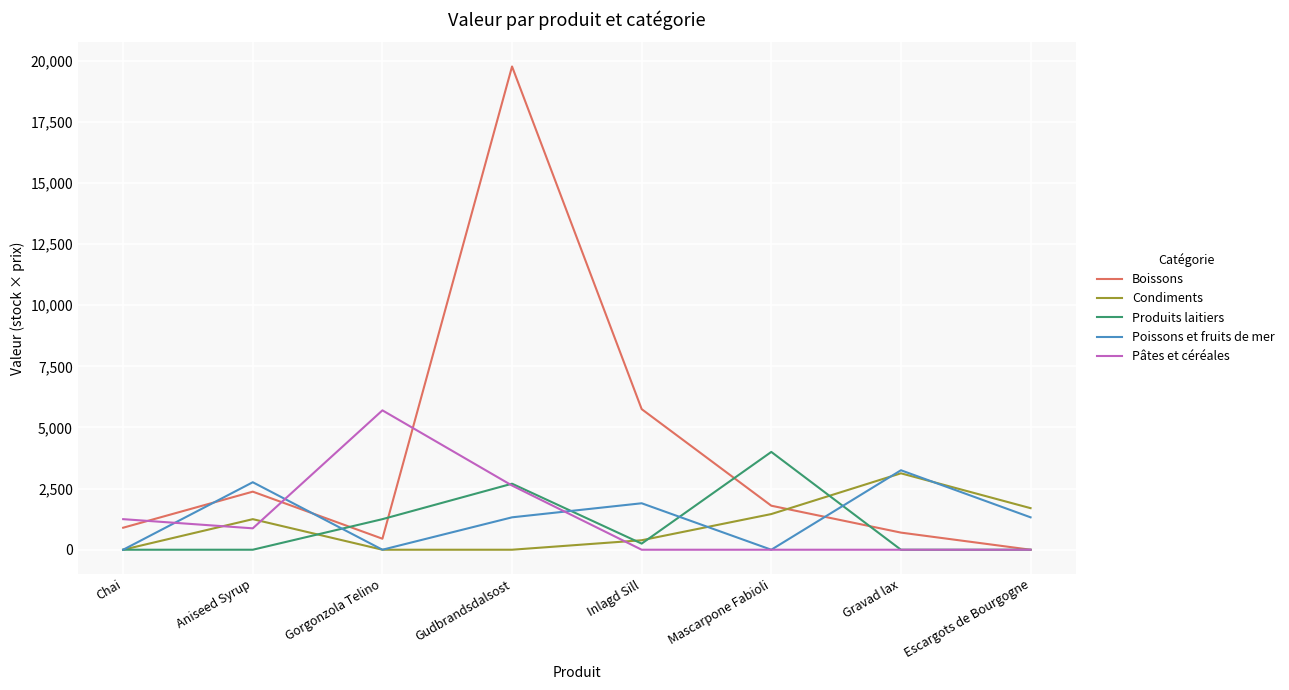

Which series ends up on top after the final intersection of Condiments and Pâtes et céréales?

Condiments